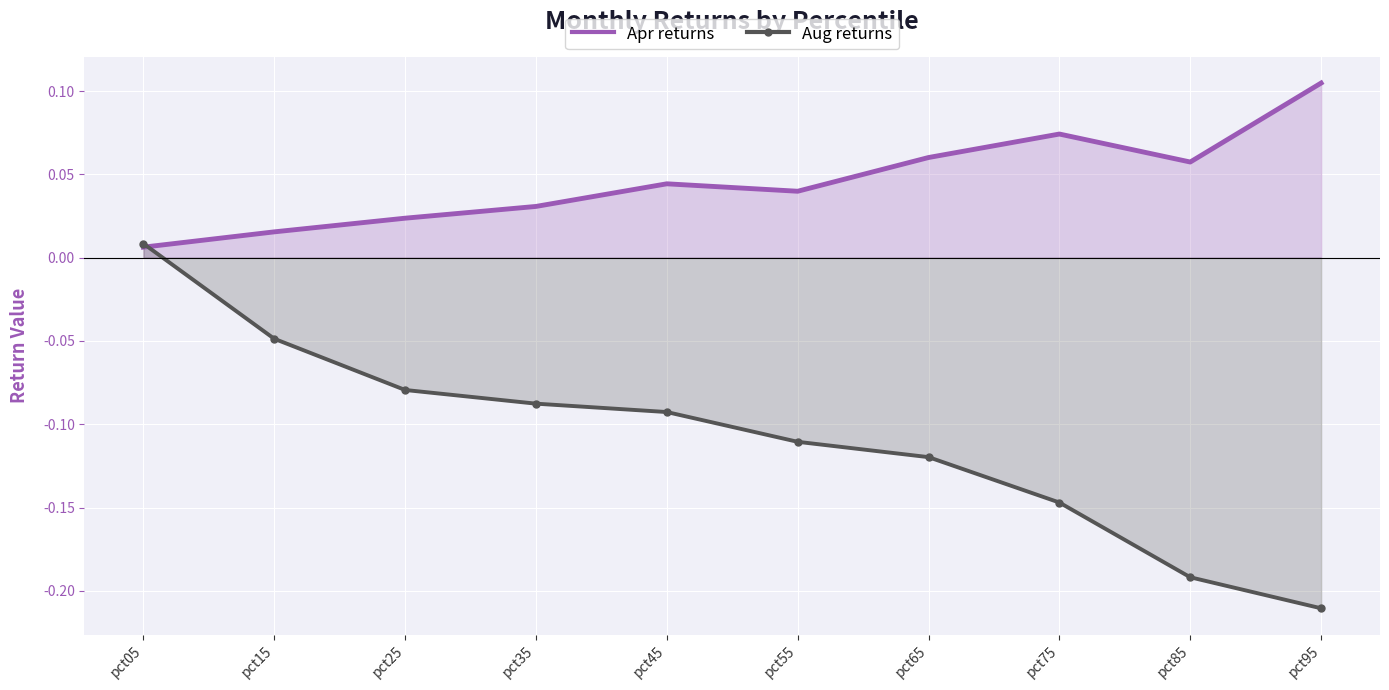

At which label does Apr returns reach its minimum?

pct05